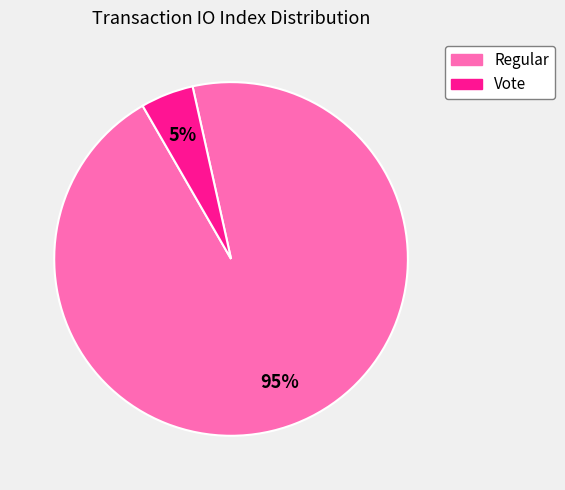

To the nearest percent, what portion does Regular represent?

95%